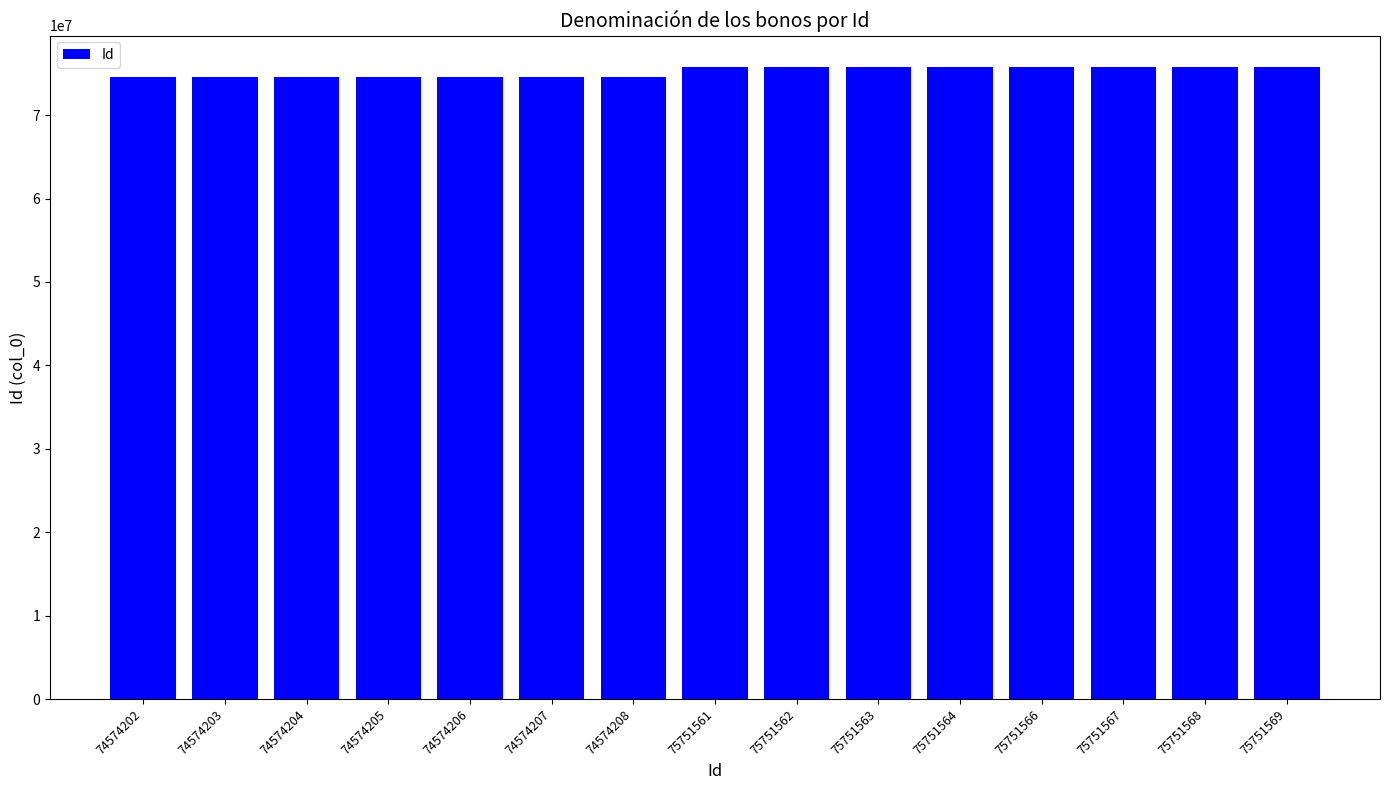

Is it true that the value at 74574206 is 131025926?

False